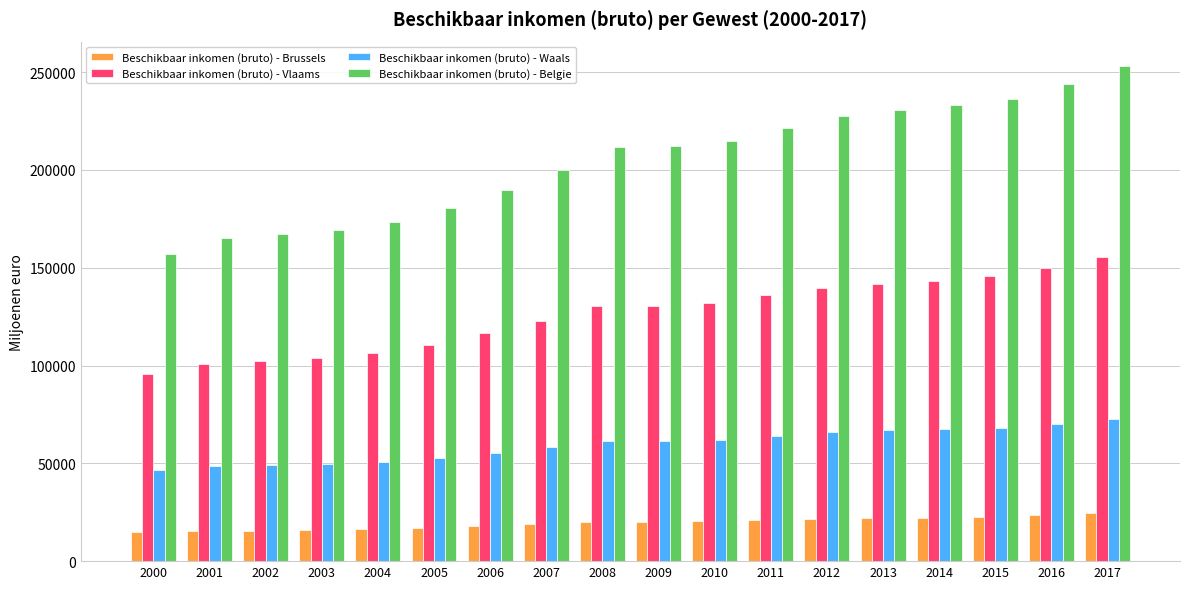

How many groups of bars are there?

18